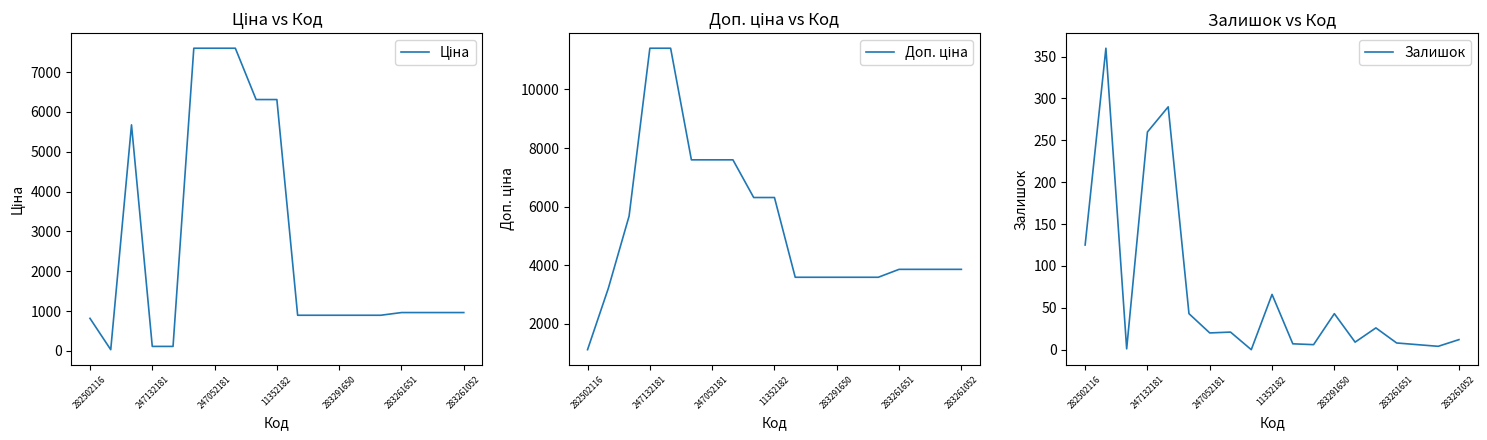

What is the maximum value for Залишок?

360